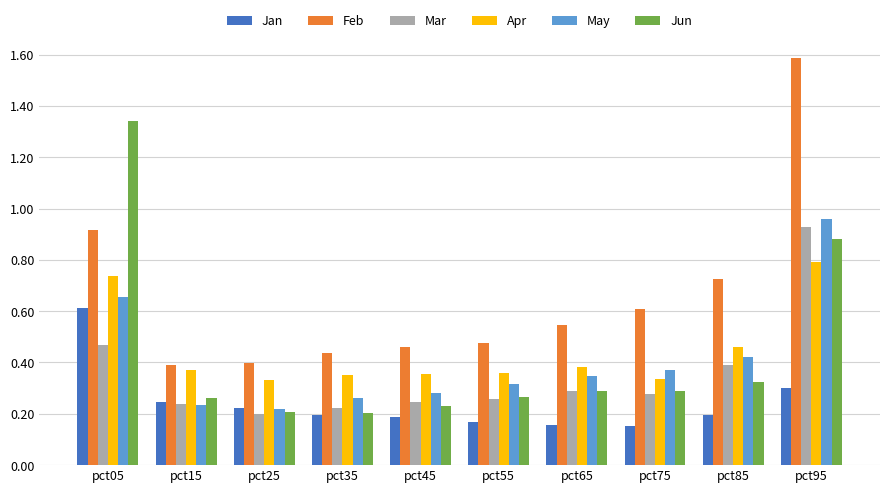

Is it true that Jan equals 0.2 at pct55?

True